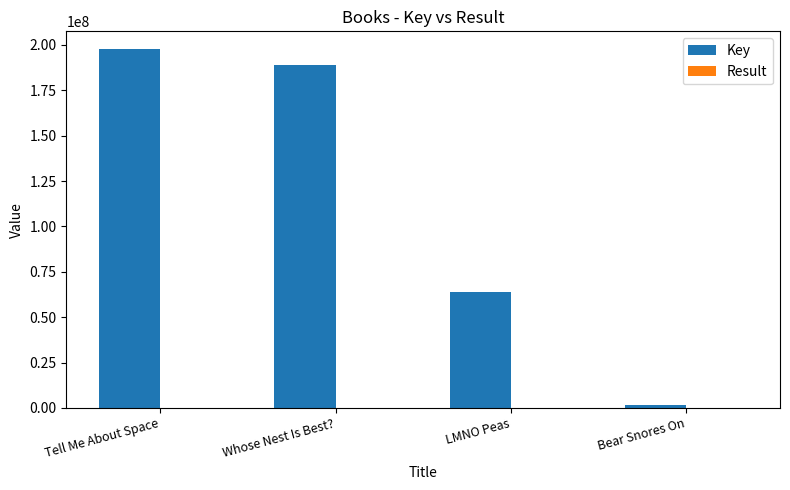

Which label corresponds to the largest value in the chart?

Tell Me About Space